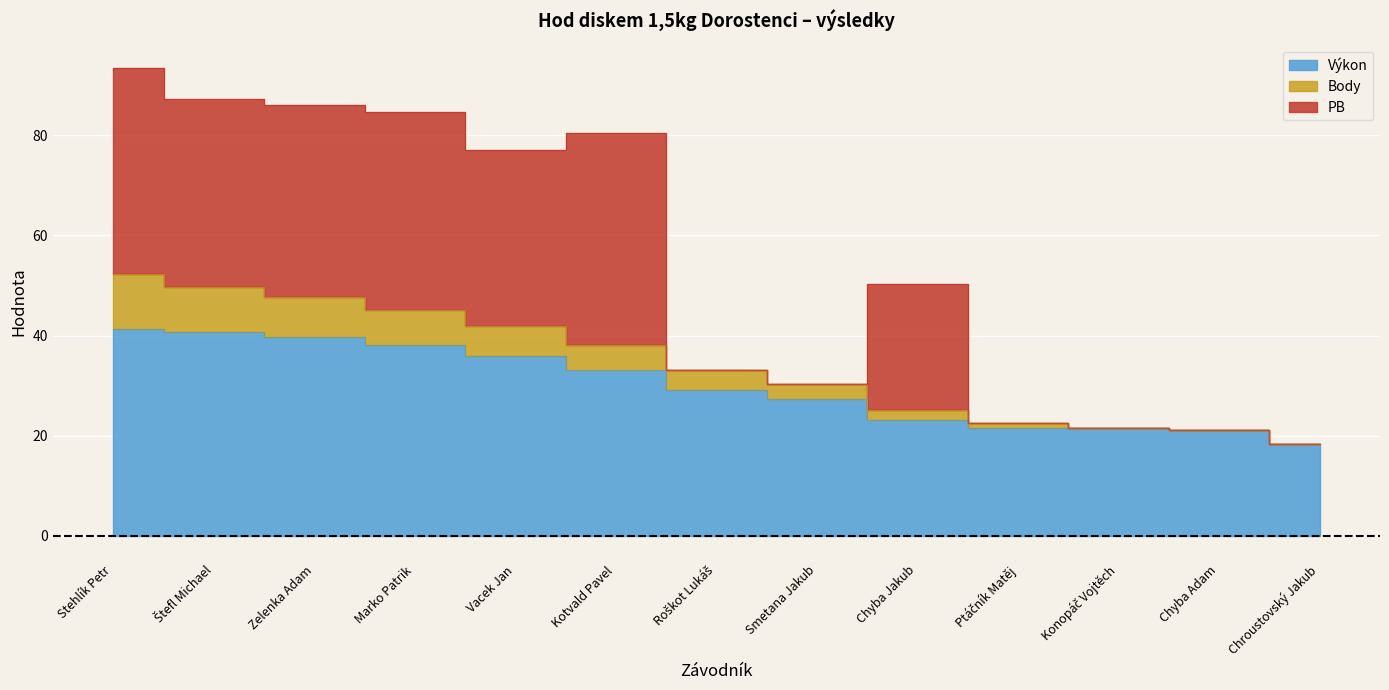

What is the difference between the Výkon values at Marko Patrik and Smetana Jakub?

10.8